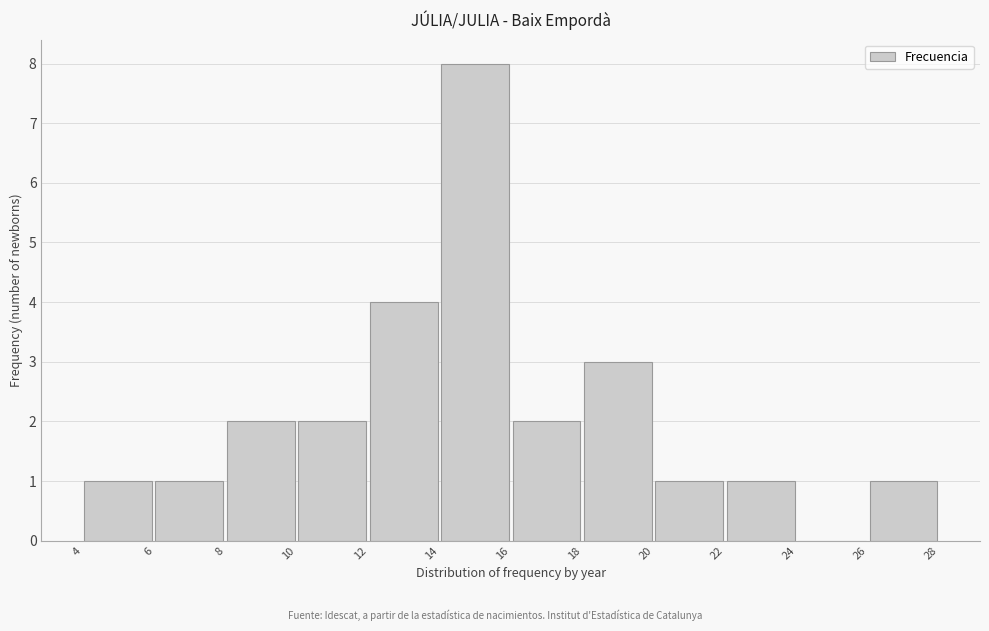

Which range on the x-axis has the tallest bar?

14 to 16